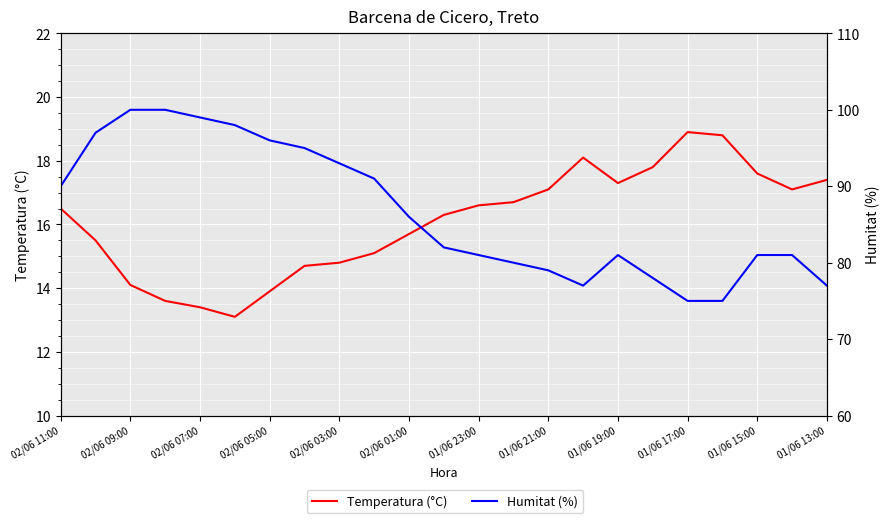

Between 01/06 17:00 and 19, which is larger?

19